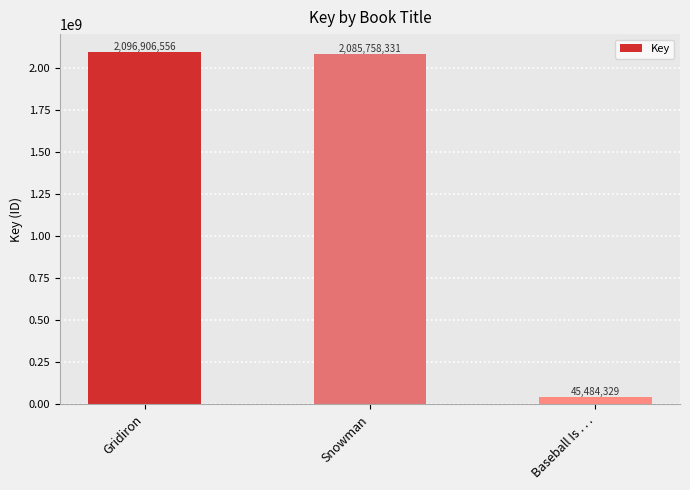

Does the chart contain any negative values?

No